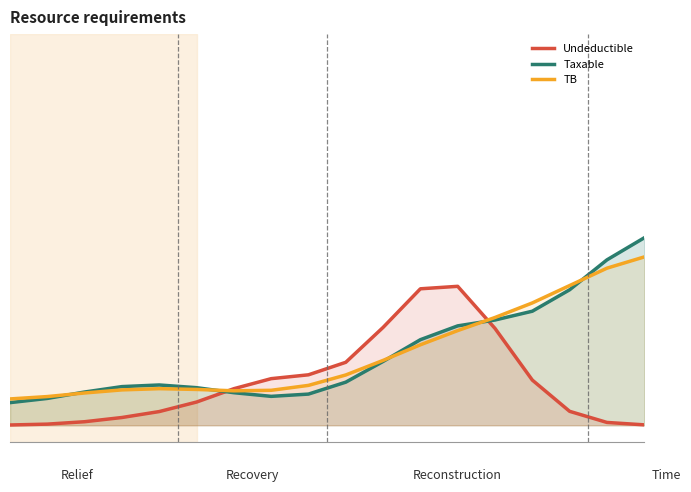

What is the minimum value for TB?

0.1